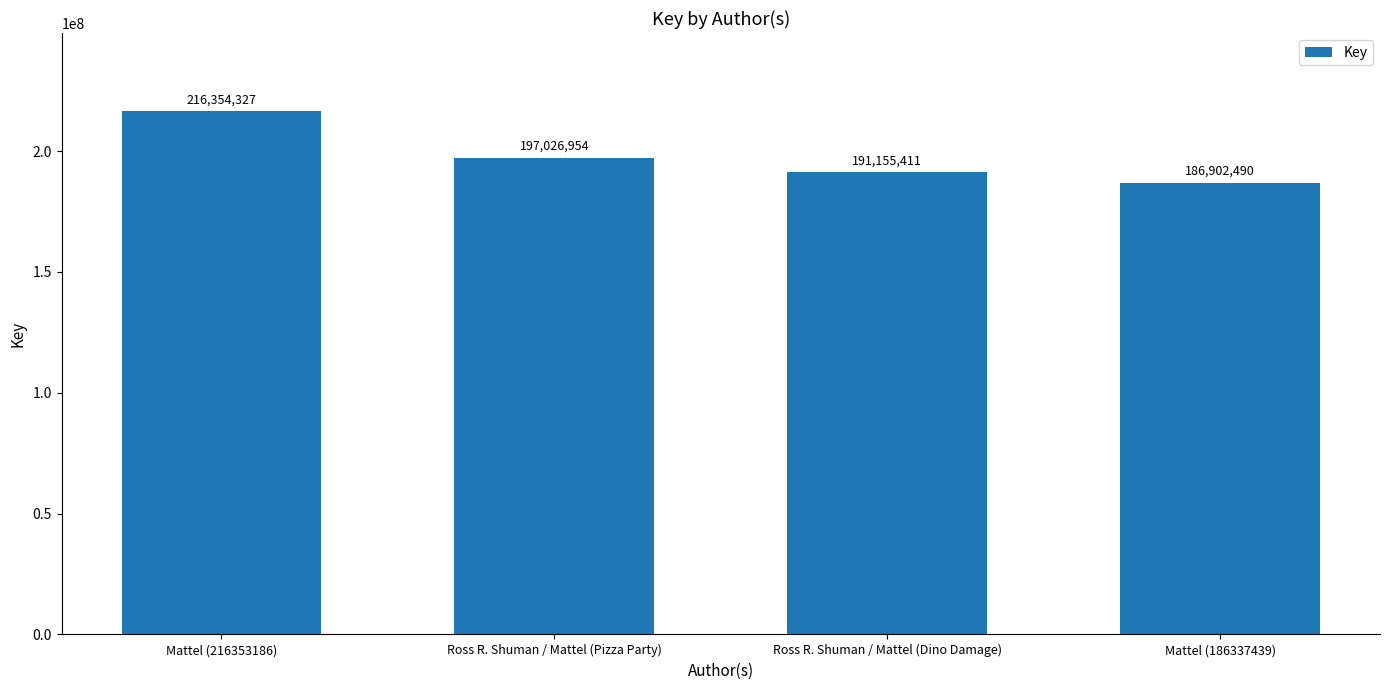

What is the maximum value shown in the chart?

216354327